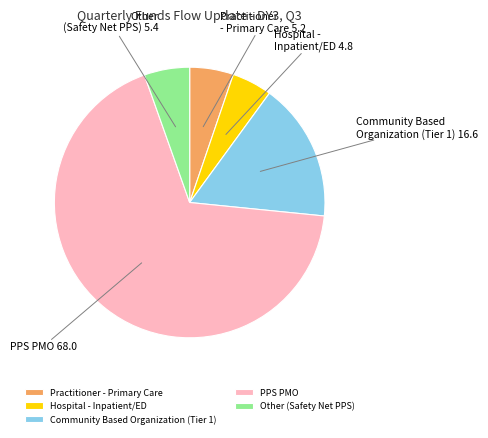

Which has a higher value, Practitioner - Primary Care or PPS PMO?

PPS PMO